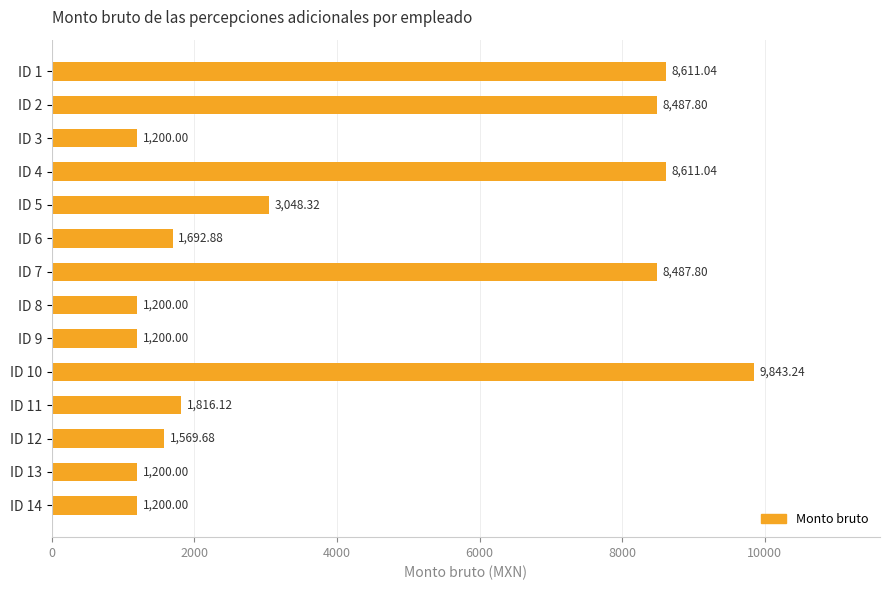

What is the sum of the values at ID 1 and ID 9?

9811.0